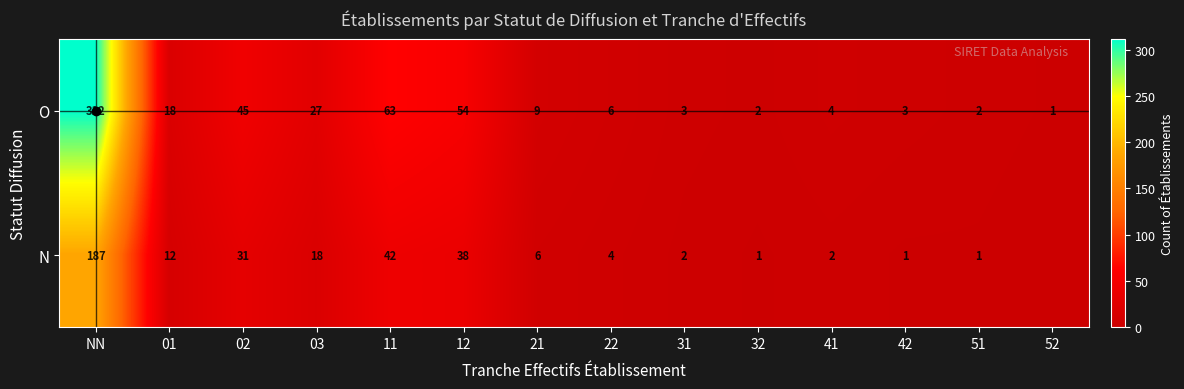

Is it true that O equals 2 at 51?

True